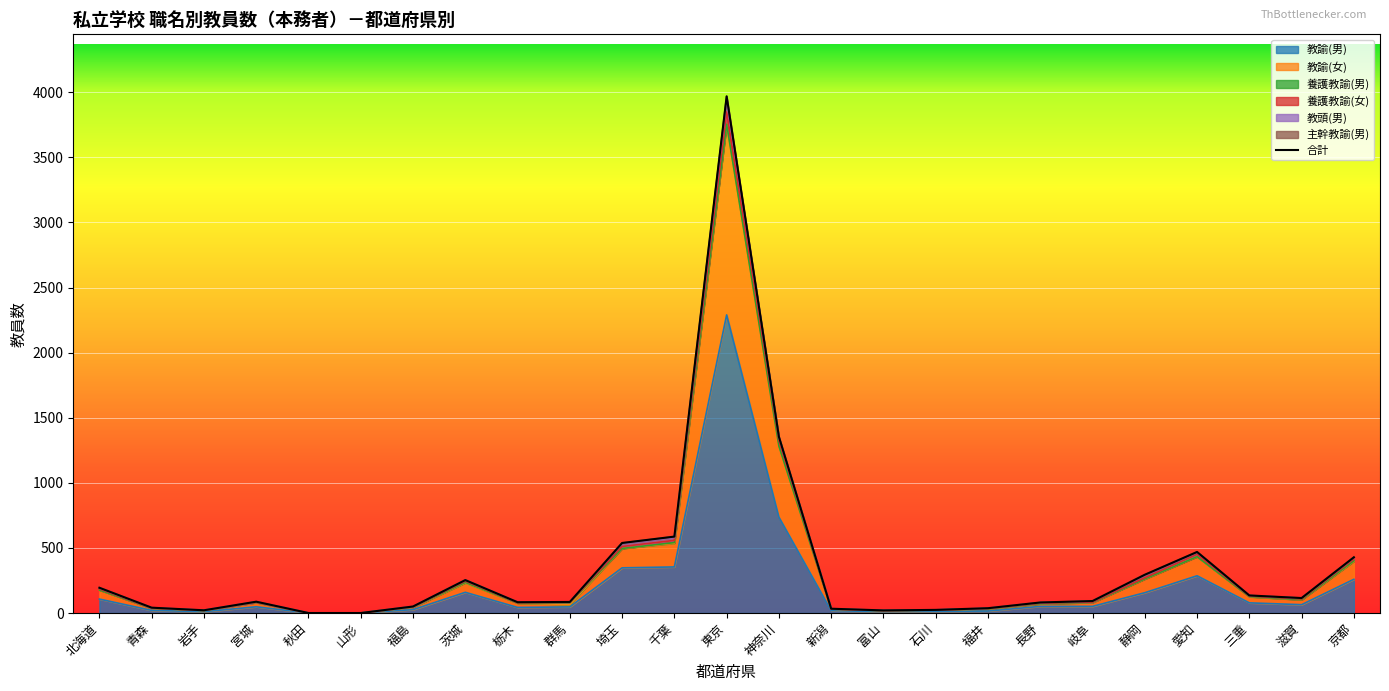

Approximately how many times larger is the value at 神奈川 compared to 青森?

33.0